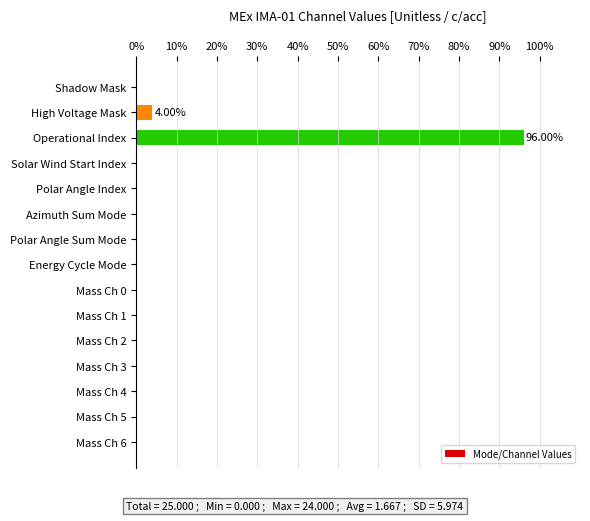

What is the sum of all values?

100